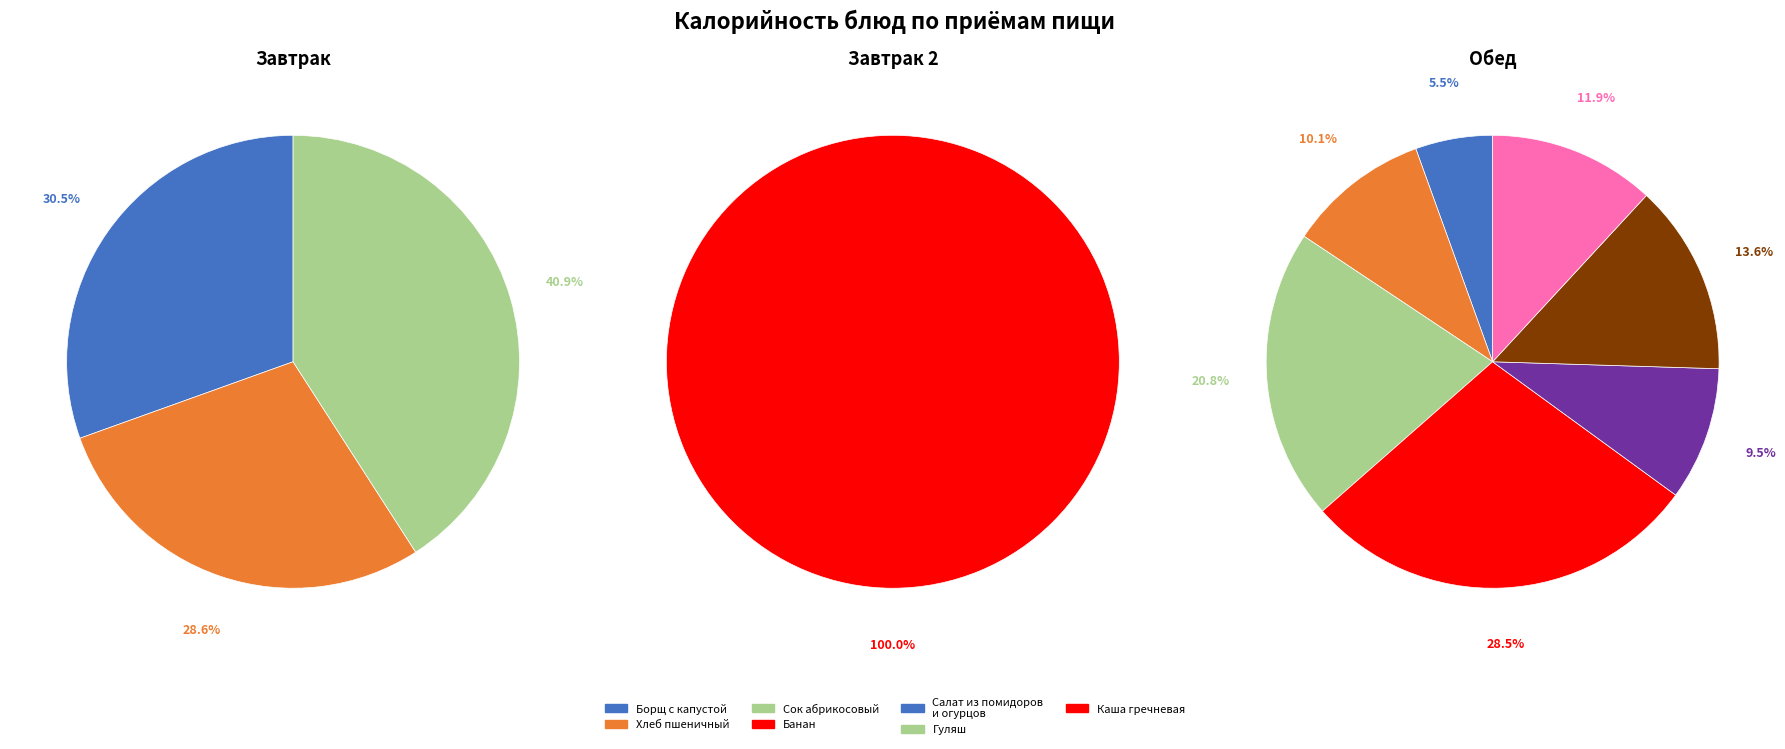

What is the smallest slice in the pie chart?

Обед (Салат)